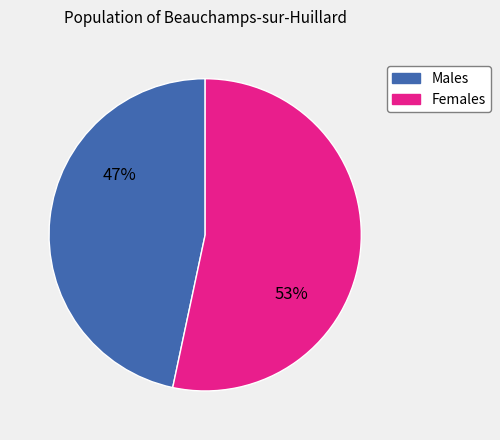

Is there any slice that represents more than half of the pie?

Yes